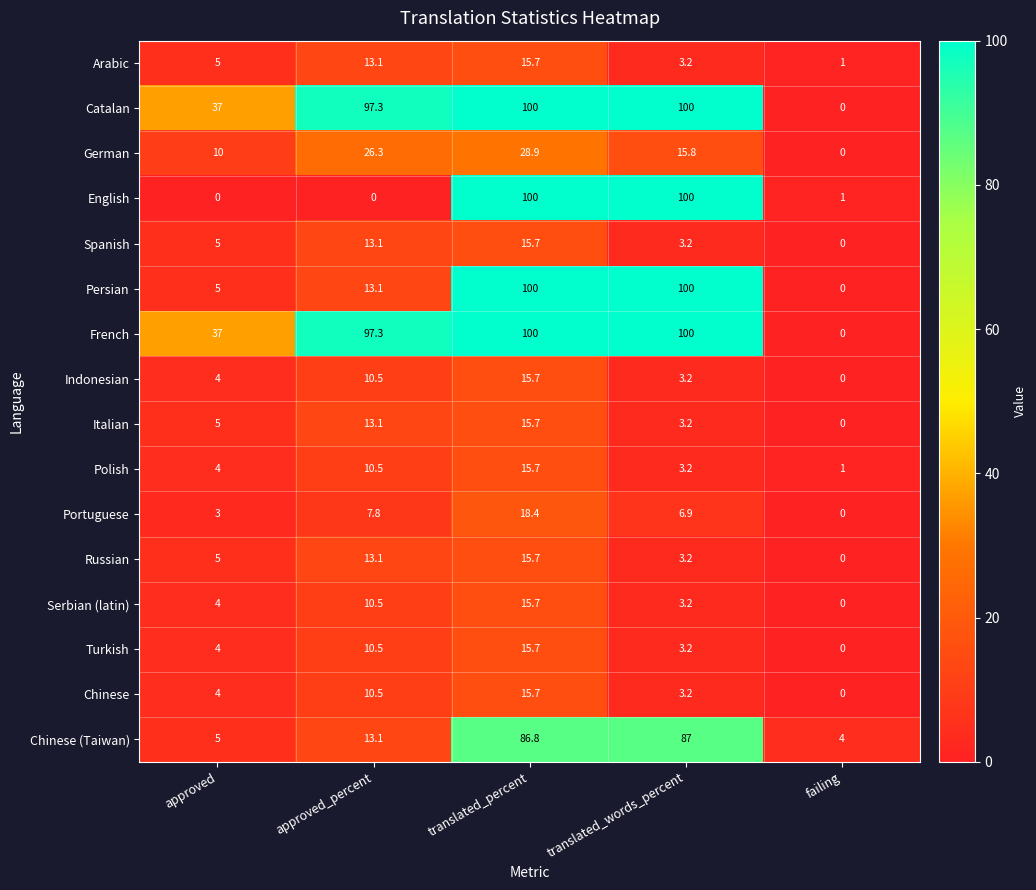

What is the total value across all series at approved?

137.0